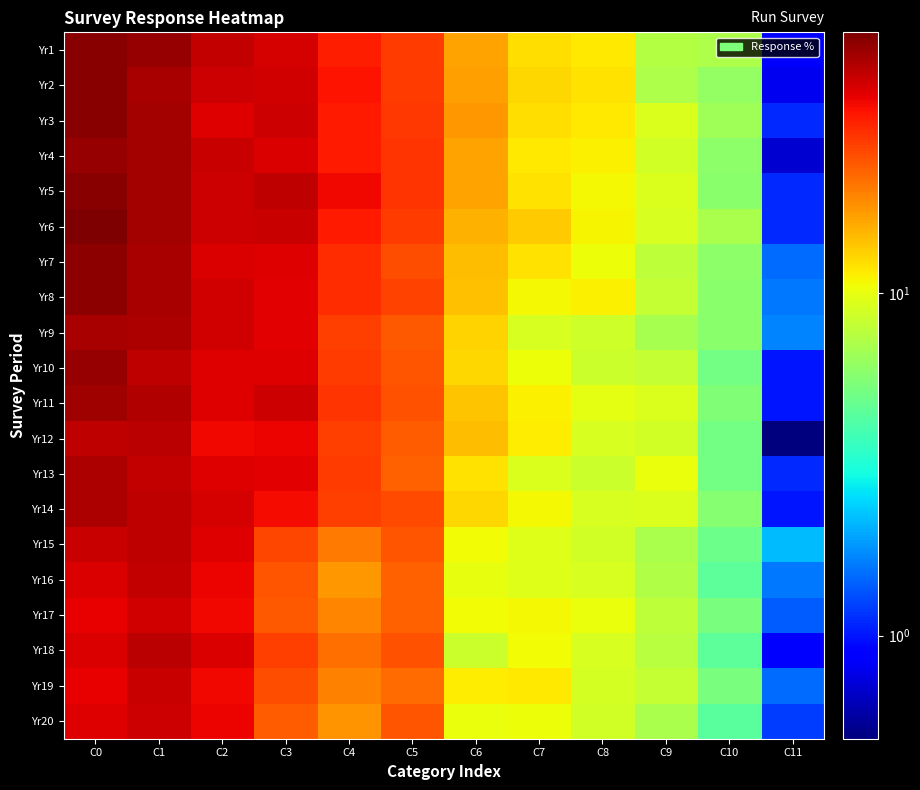

What is the smallest value displayed?

0.5